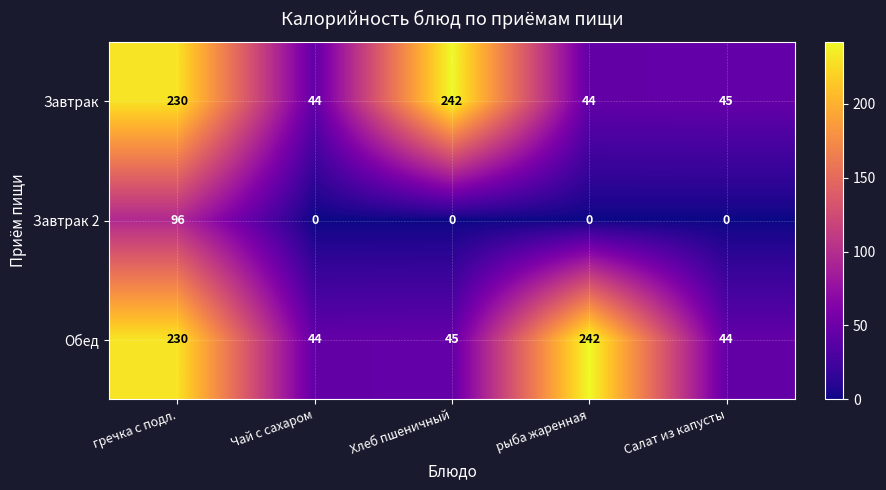

Which series changed the most between Чай с сахаром and Салат из капусты?

Завтрак